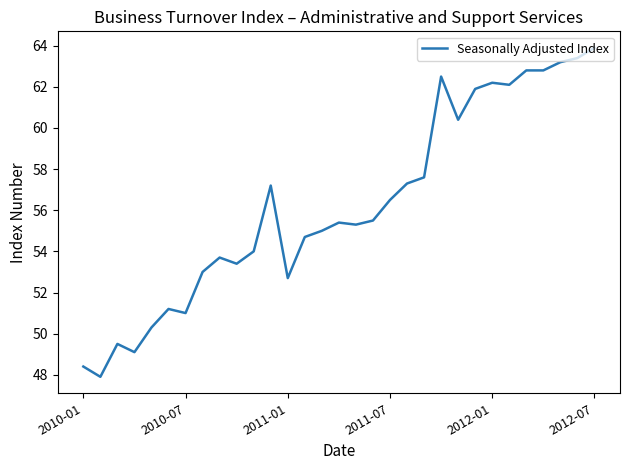

What is the difference between the maximum and minimum values?

16.0